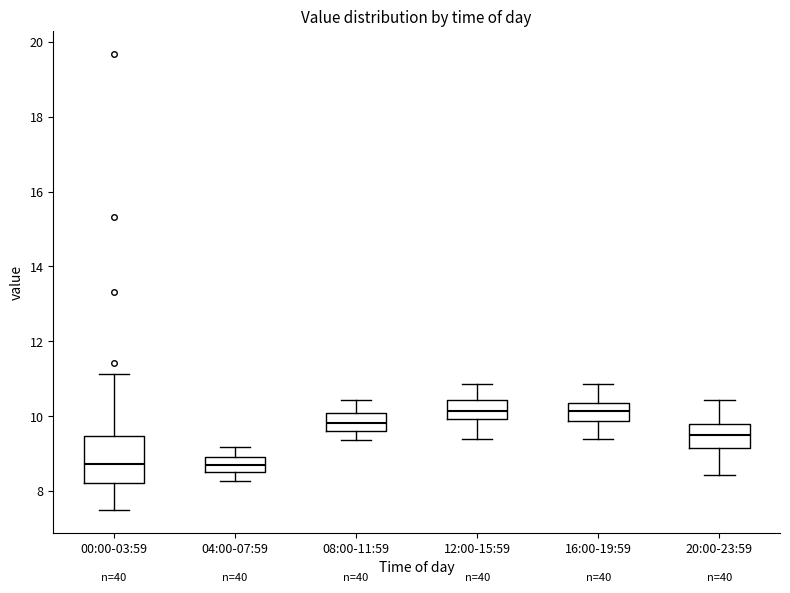

Reading left to right, read every box against the y-axis: the position of its median line, the range the box covers, and the ends of its whiskers. The values are not printed on the chart, so give them approximately, as read against the axis.

00:00-03:59: median 8.8, box 8.2 to 9.4, whiskers 7.6 to 11.2
04:00-07:59: median 8.8, box 8.6 to 9.0, whiskers 8.2 to 9.2
08:00-11:59: median 9.8, box 9.6 to 10.0, whiskers 9.4 to 10.4
12:00-15:59: median 10.2, box 10.0 to 10.4, whiskers 9.4 to 10.8
16:00-19:59: median 10.2, box 9.8 to 10.4, whiskers 9.4 to 10.8
20:00-23:59: median 9.6, box 9.2 to 9.8, whiskers 8.4 to 10.4